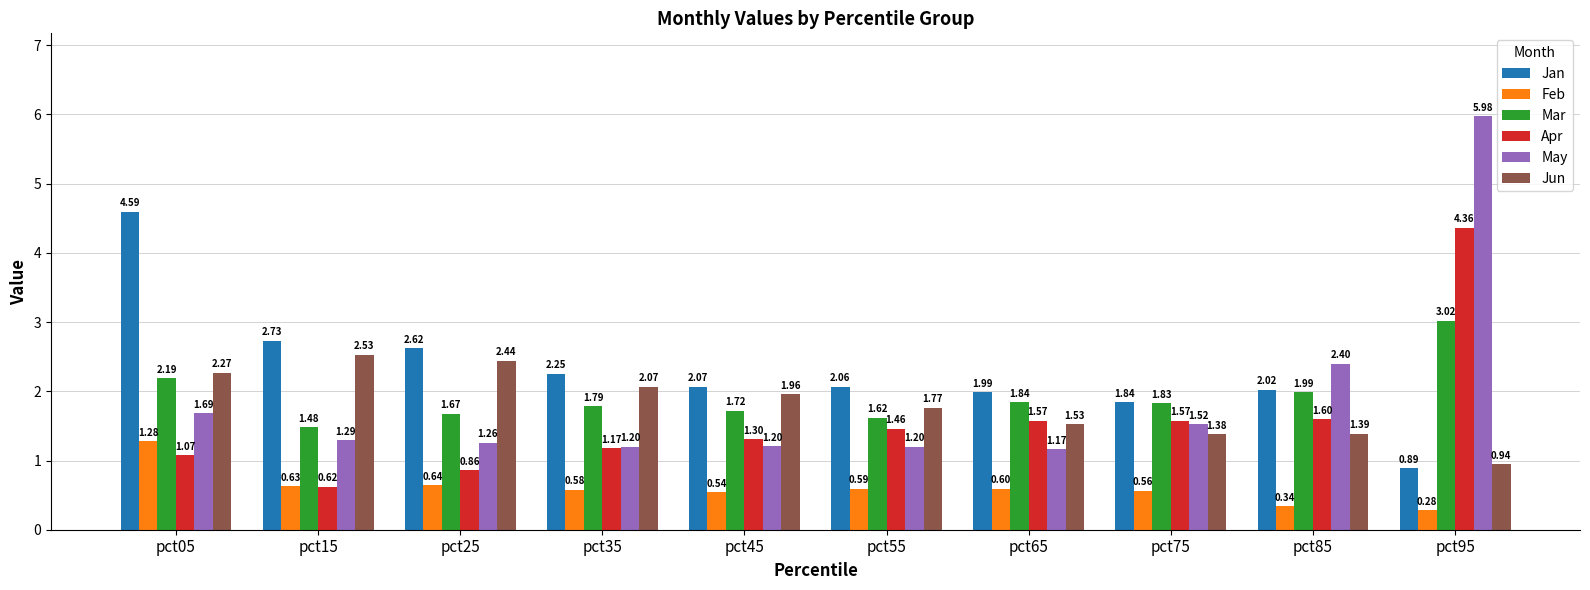

Which series has the largest range (max minus min)?

May